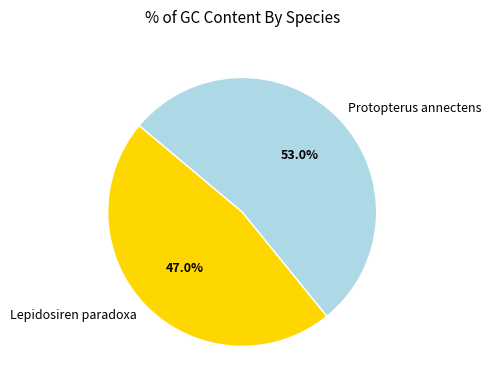

To the nearest percent, what percentage of the pie is Protopterus annectens?

53%